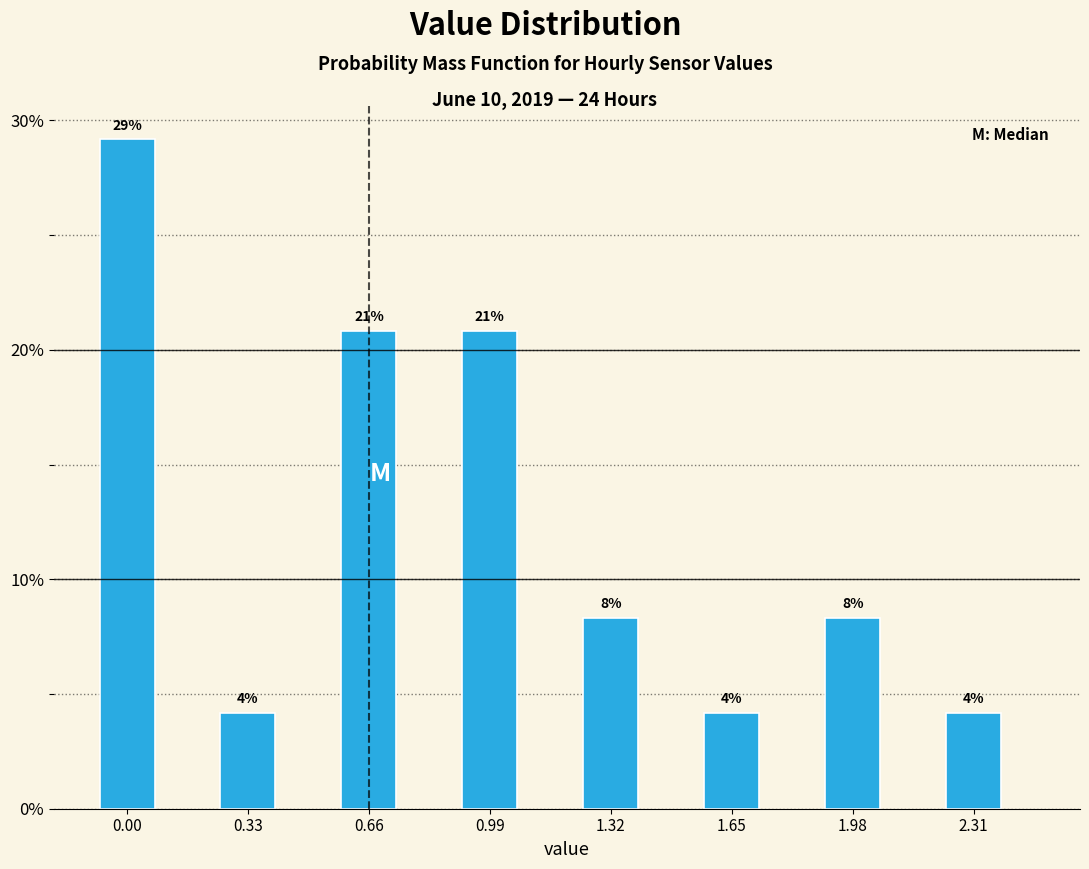

How many bars are there in total?

8